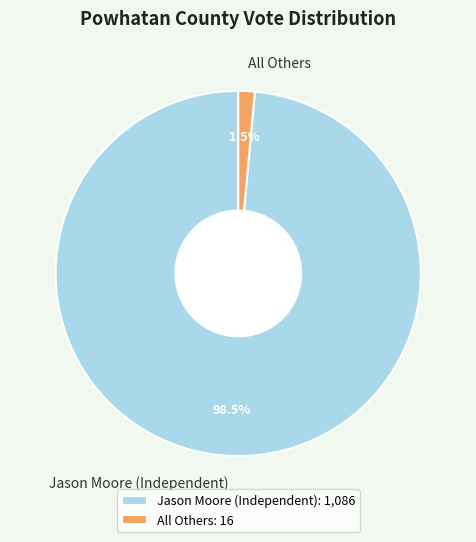

Is the sum of All Others and Jason Moore (Independent) greater than half?

Yes